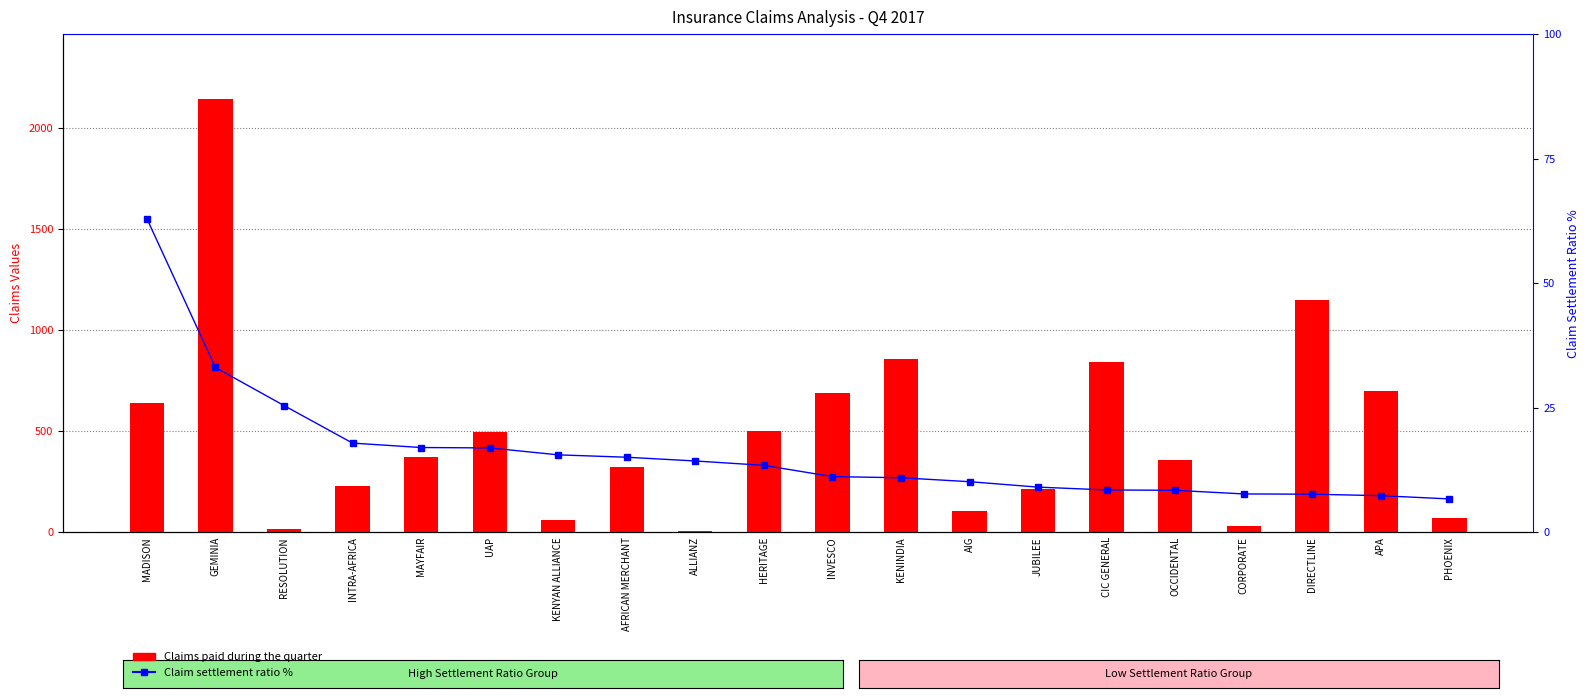

What is the difference between the maximum and minimum values in the Claim settlement ratio % series?

56.3